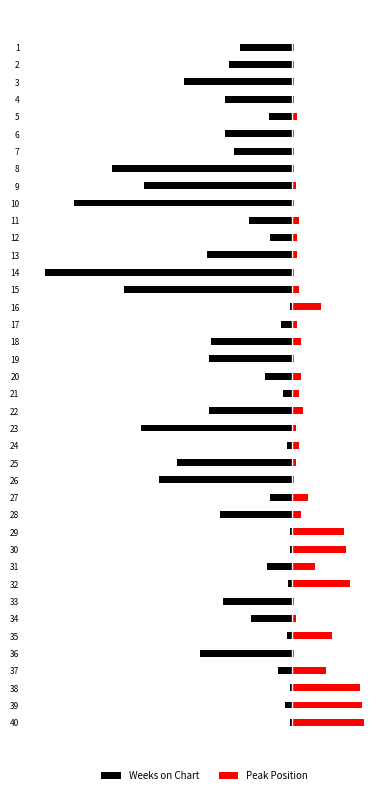

What is the sum of the Weeks on Chart values at 6 and 22?

-83